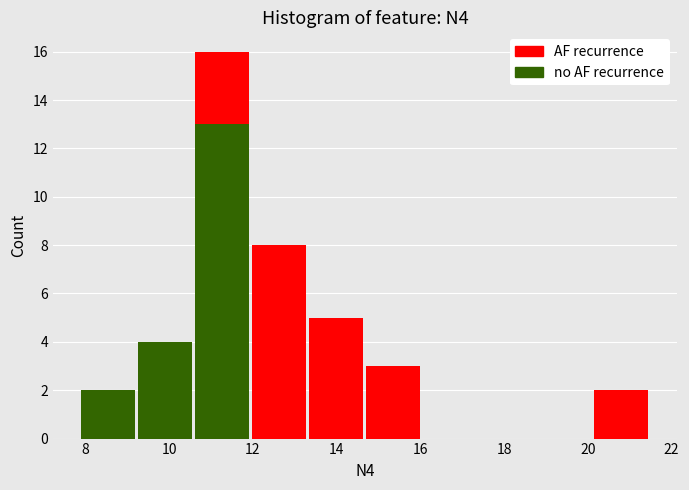

Reading left to right, transcribe this chart: for each stacked bar, give the range it covers on the x-axis and its total height. Neither the bar edges nor the heights are printed on the chart, so give them approximately, as read against the axes.

7.8 to 9.2: 2
9.2 to 10.6: 4
10.6 to 12.0: 16
12.0 to 13.4: 8
13.4 to 14.6: 5
14.6 to 16.0: 3
16.0 to 17.4: 0
17.4 to 18.8: 0
18.8 to 20.2: 0
20.2 to 21.4: 2